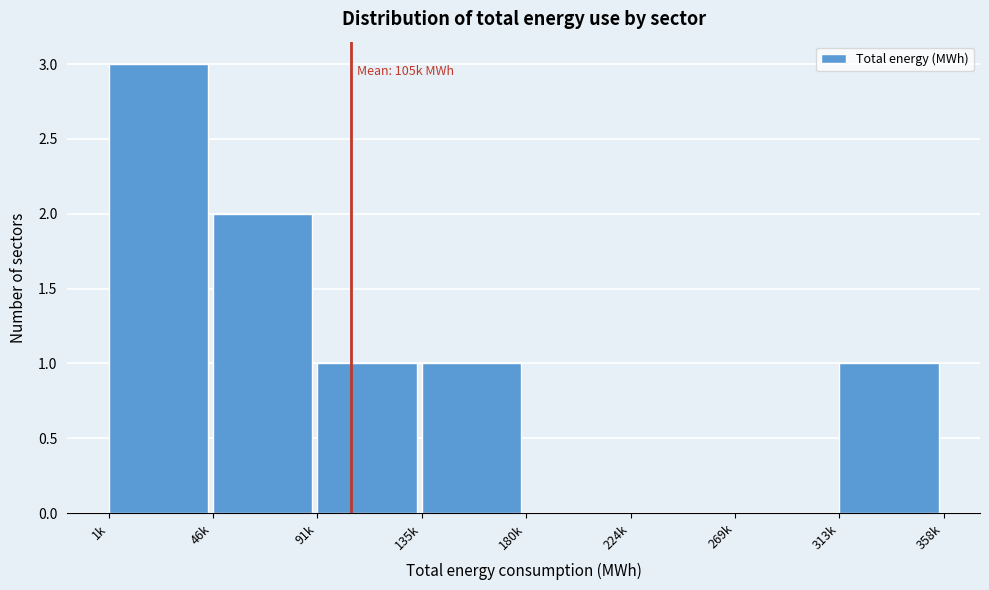

Reading left to right, what are all the values shown in this chart?

1k=3	46k=2	91k=1	135k=1	180k=0	224k=0	269k=0	313k=1